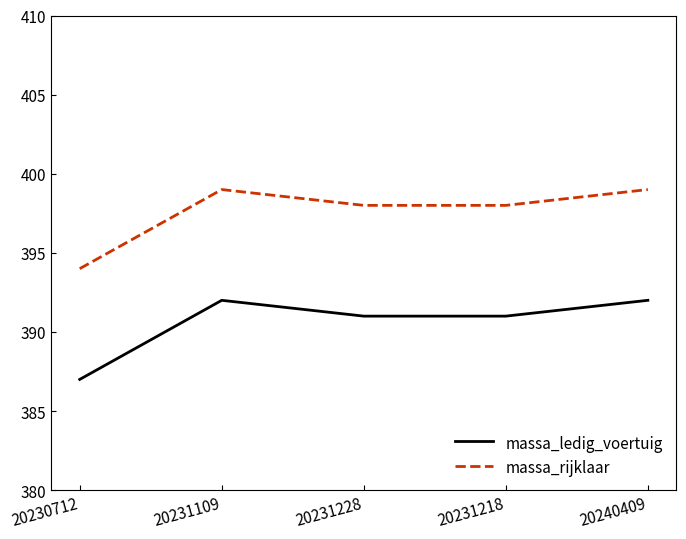

Reading left to right, transcribe all the data shown in this chart.

massa_ledig_voertuig: 20230712=387	20231109=392	20231228=391	20231218=391	20240409=392
massa_rijklaar: 20230712=394	20231109=399	20231228=398	20231218=398	20240409=399